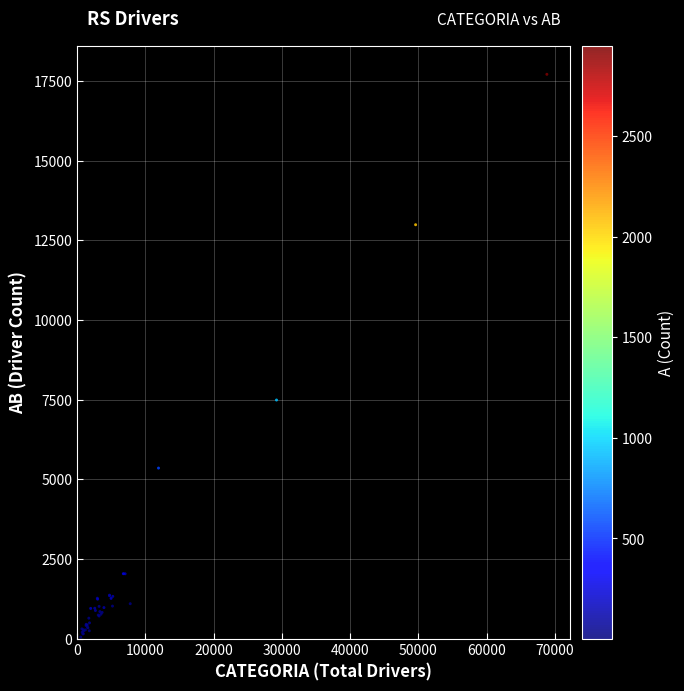

What Y value in the scatter plot is closest to 8878?

7487